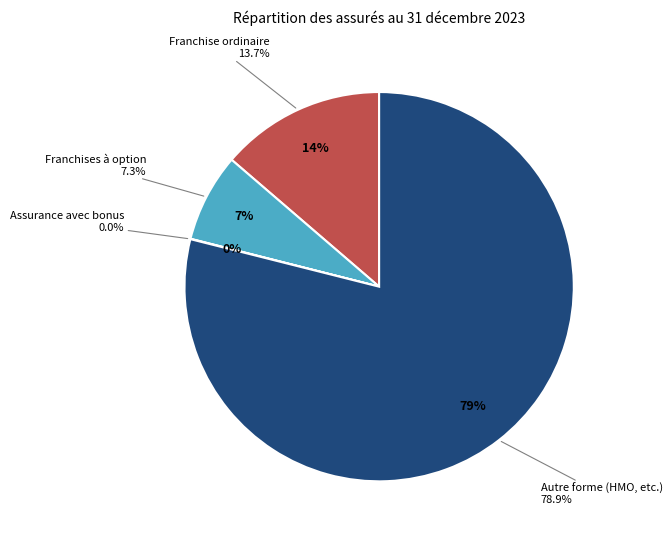

Count the number of slices in the pie.

4